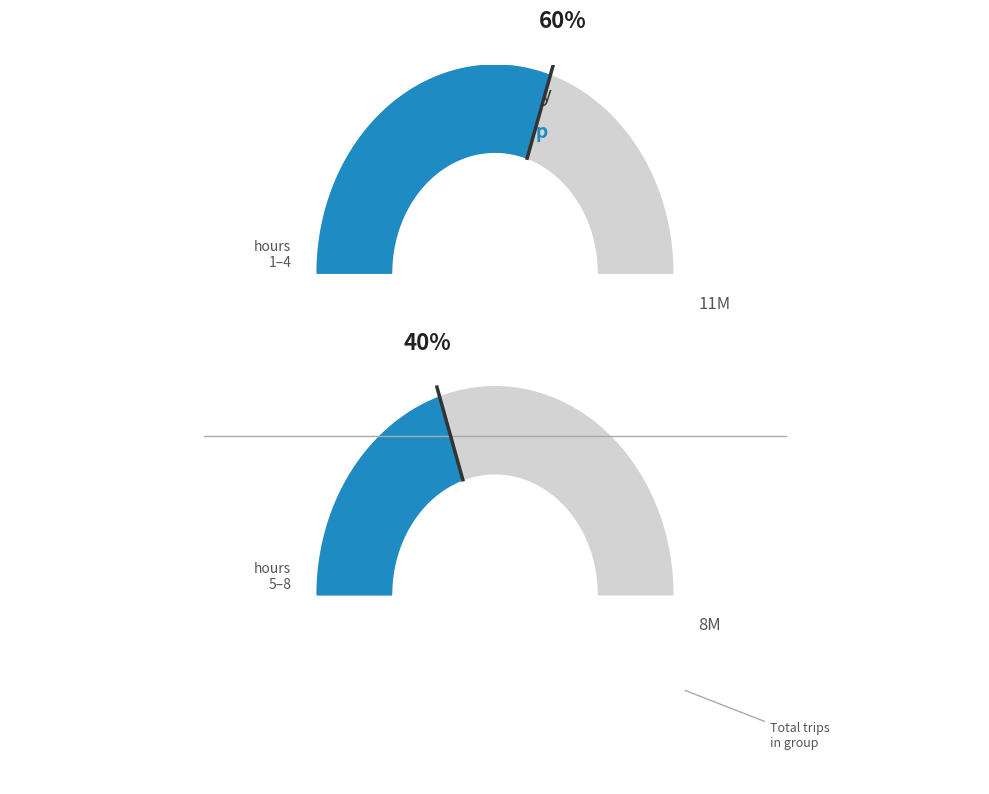

Is there a majority slice in this chart?

No